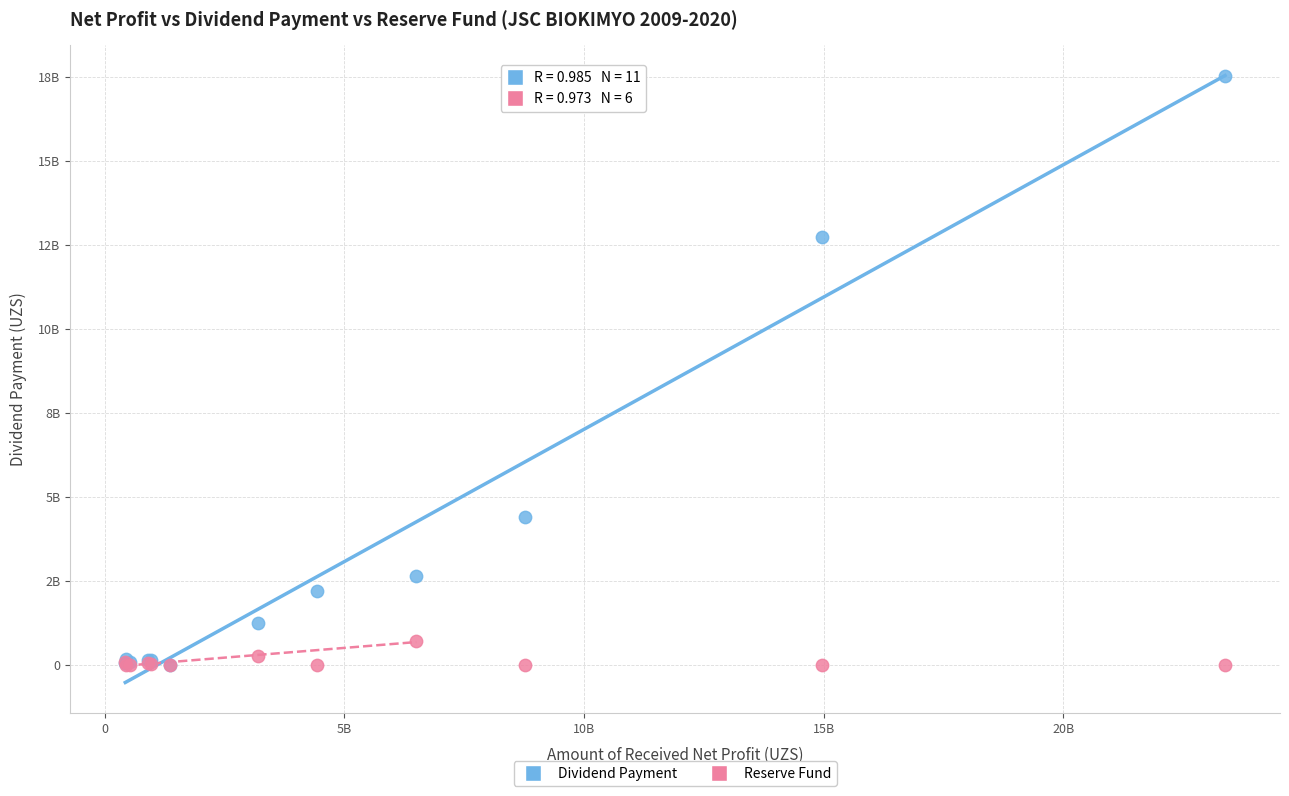

Which series has the widest spread of Y values?

Dividend Payment